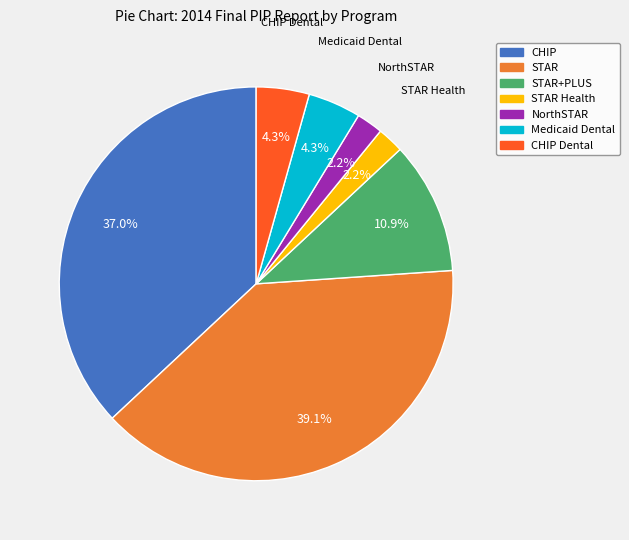

Is there any slice that represents more than half of the pie?

No